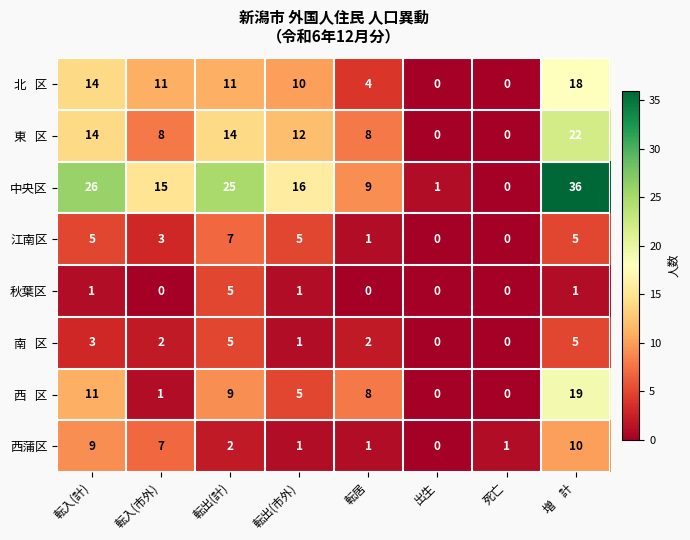

What is the difference between the 中央区 values at 転出(市外) and 転入(計)?

10